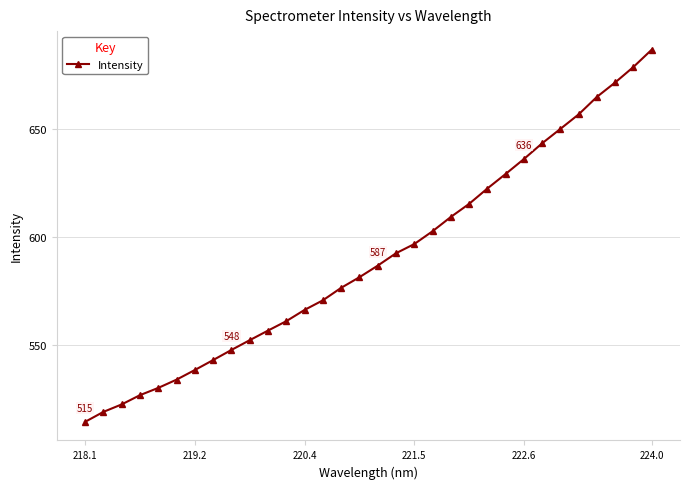

How many series are shown in this chart?

1